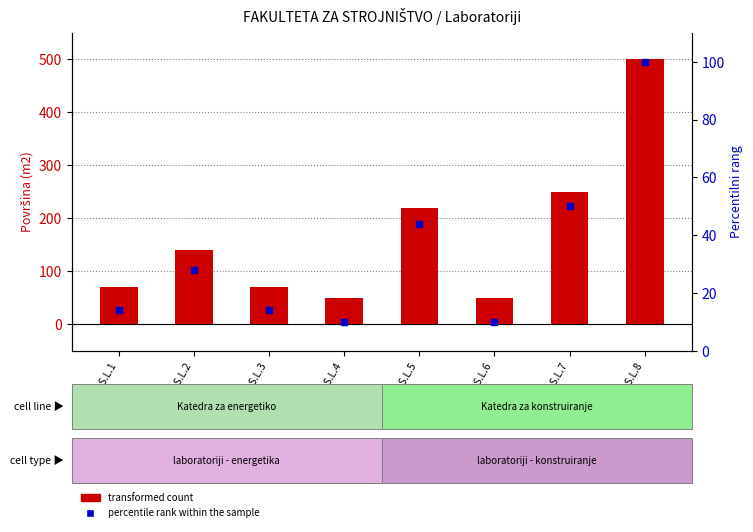

Which series has the largest Y range (max minus min)?

transformed count